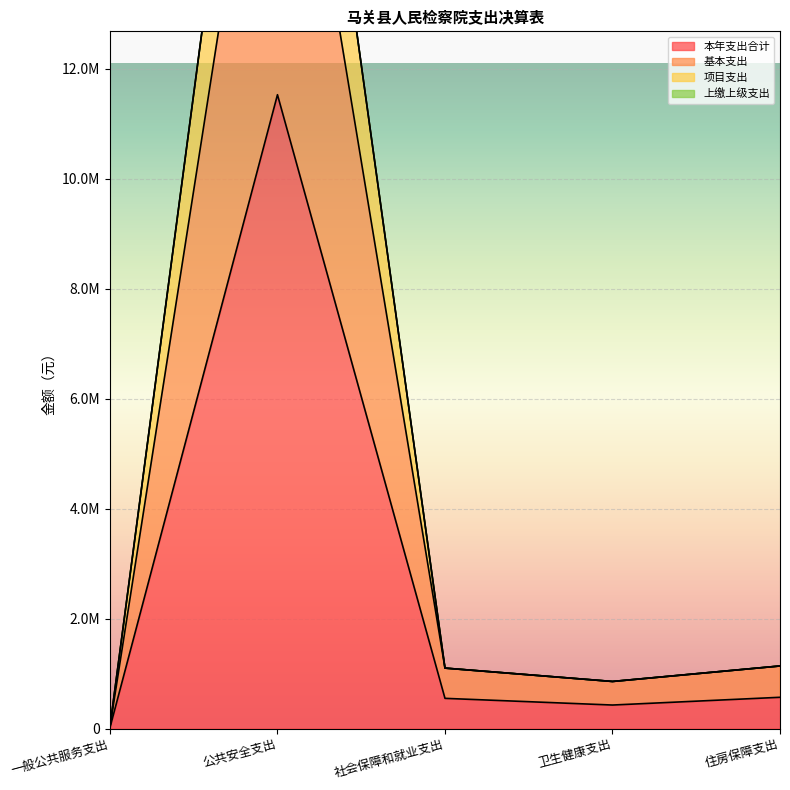

Reading left to right, what are all the values shown in this chart?

本年支出合计: 一般公共服务支出=16500.0	公共安全支出=11528847.5	社会保障和就业支出=550200.0	卫生健康支出=428621.0	住房保障支出=569600.0
基本支出: 一般公共服务支出=33000.0	公共安全支出=19547167.7	社会保障和就业支出=1100400.0	卫生健康支出=857242.0	住房保障支出=1139200.0
项目支出: 一般公共服务支出=33000.0	公共安全支出=23057695.1	社会保障和就业支出=1100400.0	卫生健康支出=857242.0	住房保障支出=1139200.0